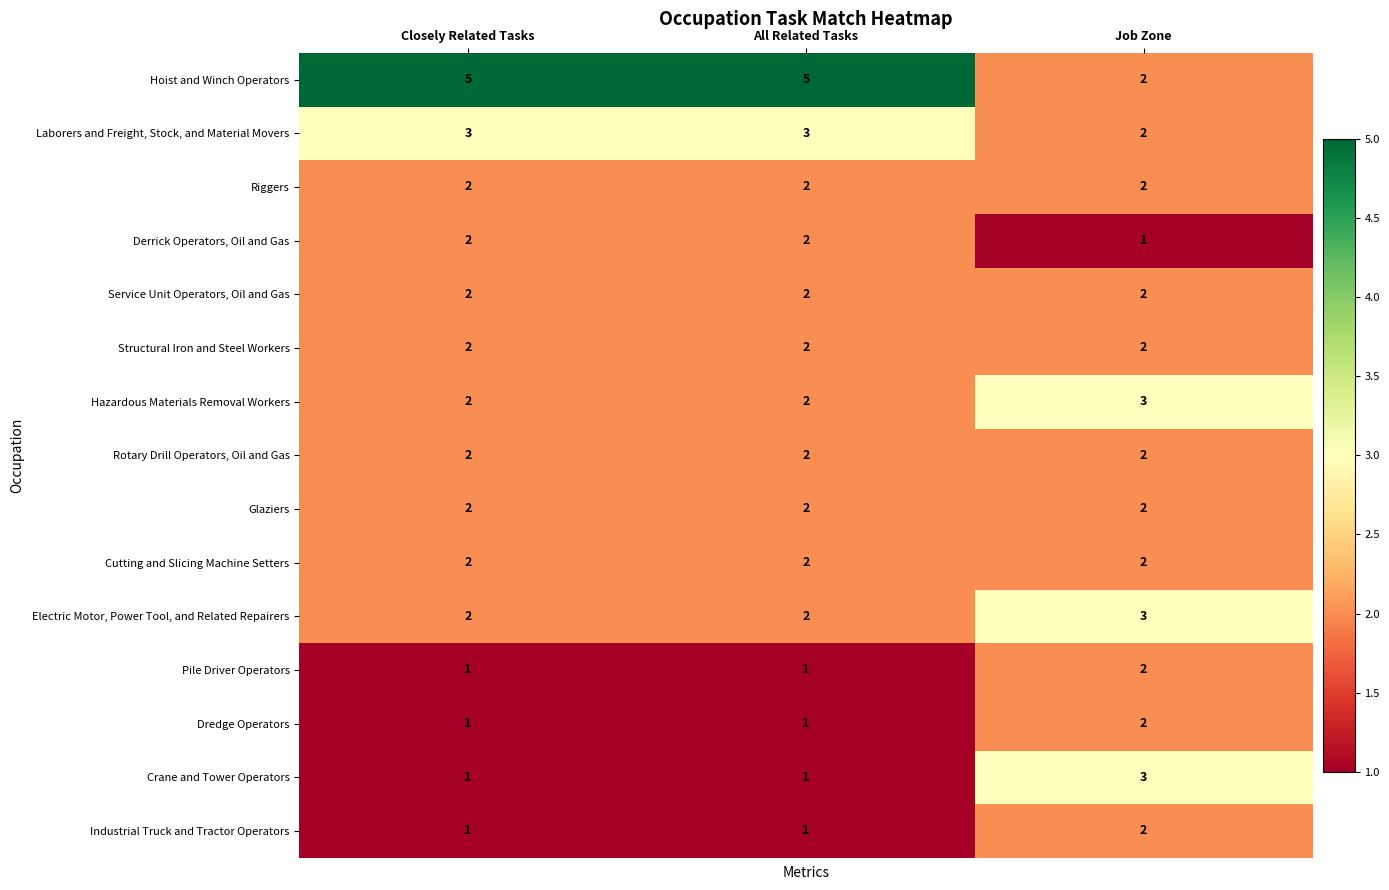

The value of Hazardous Materials Removal Workers at Job Zone is 2. True or false?

False